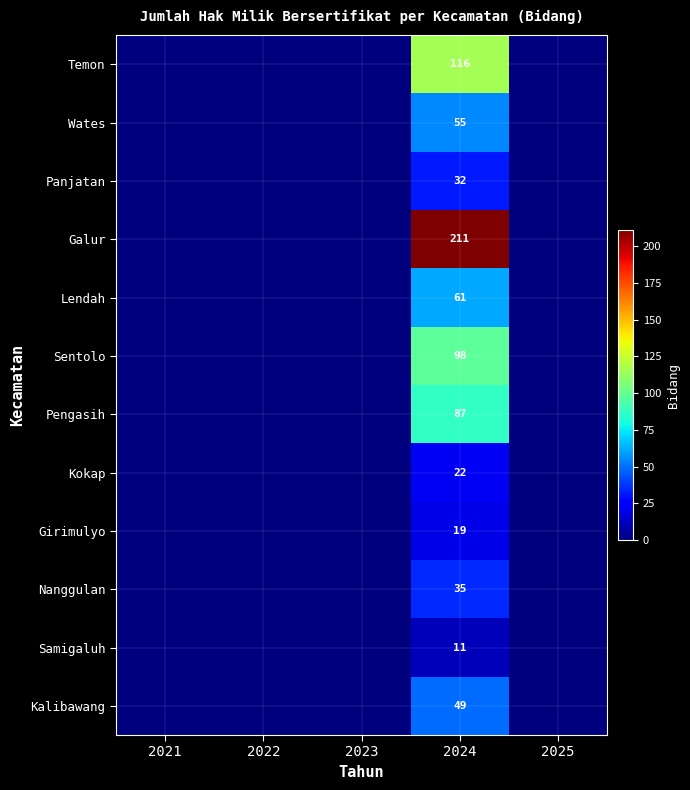

Which has a higher value, 2022 or 2021?

2022